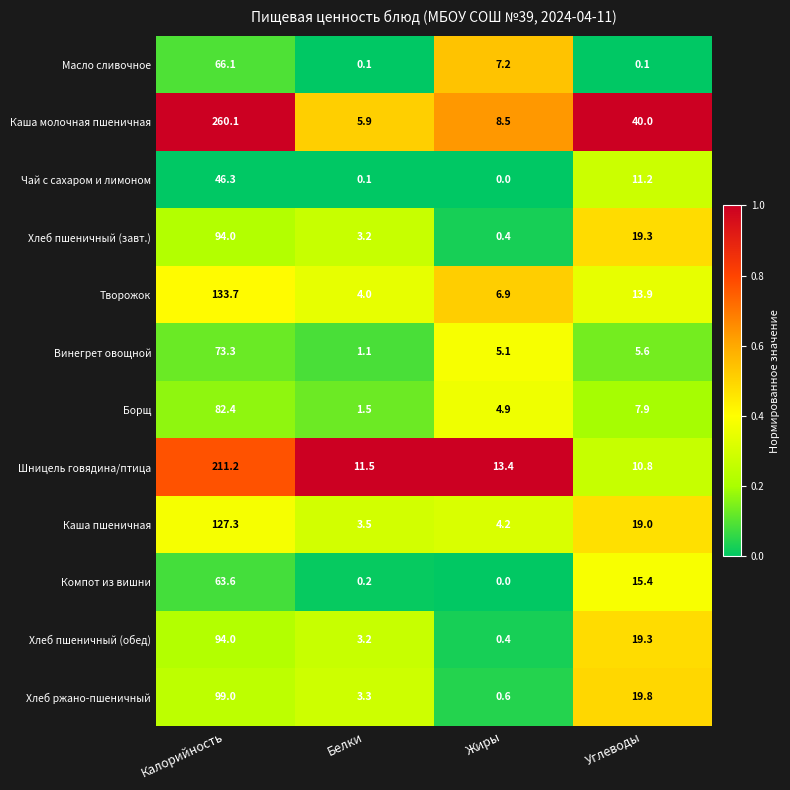

The value of Хлеб ржано-пшеничный at Жиры is 0.6. True or false?

True